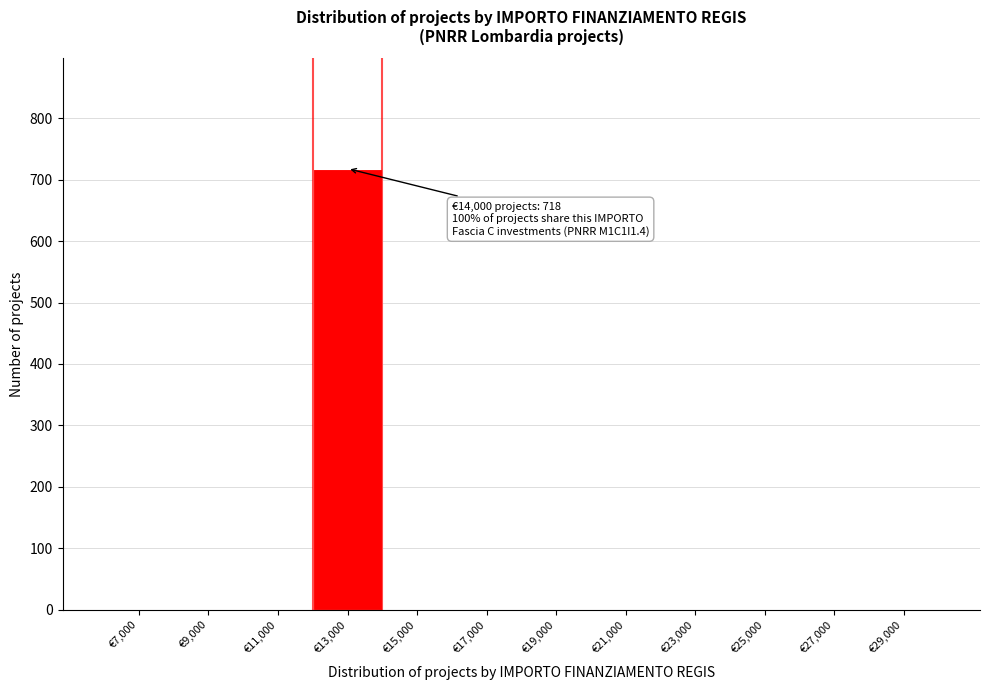

Reading left to right, what are all the values shown in this chart?

€7,000=0	€9,000=0	€11,000=0	€13,000=718	€15,000=0	€17,000=0	€19,000=0	€21,000=0	€23,000=0	€25,000=0	€27,000=0	€29,000=0